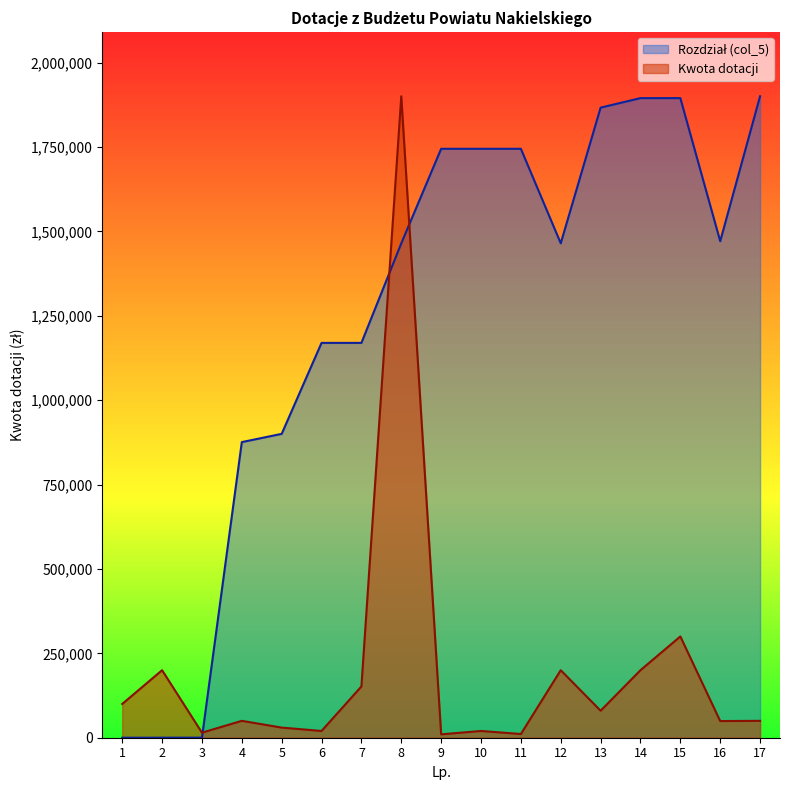

What is the difference between the maximum and minimum values in the Rozdział (col_5) series?

1900000.0